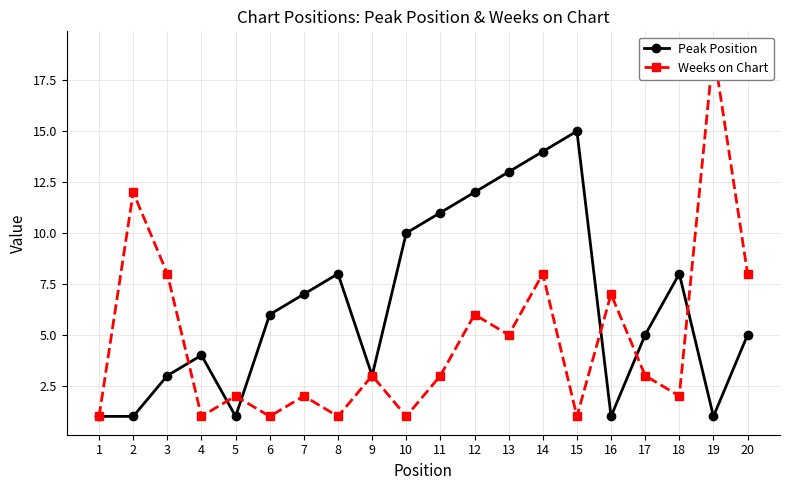

Is it true that Weeks on Chart equals 1 at 15?

False